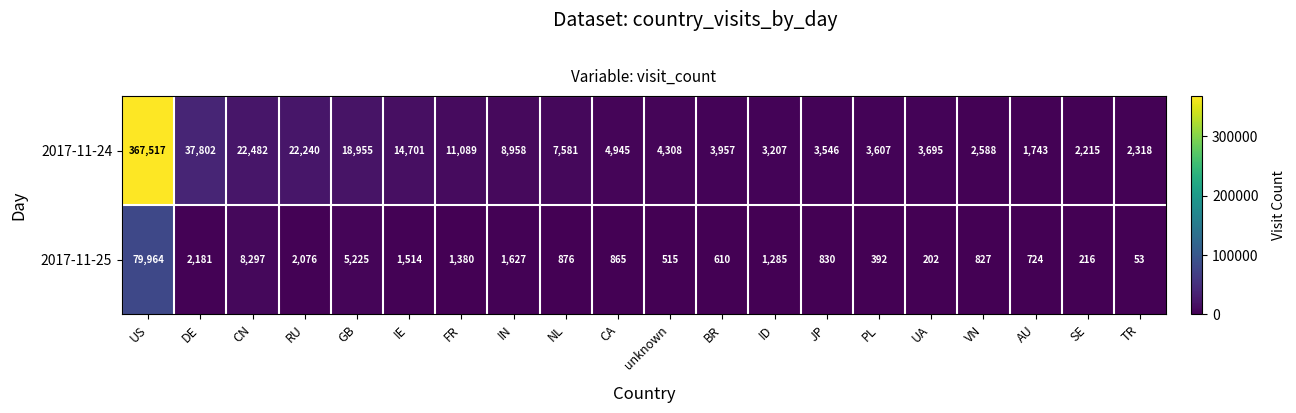

What is the spread (max minus min) of values at CN?

14185